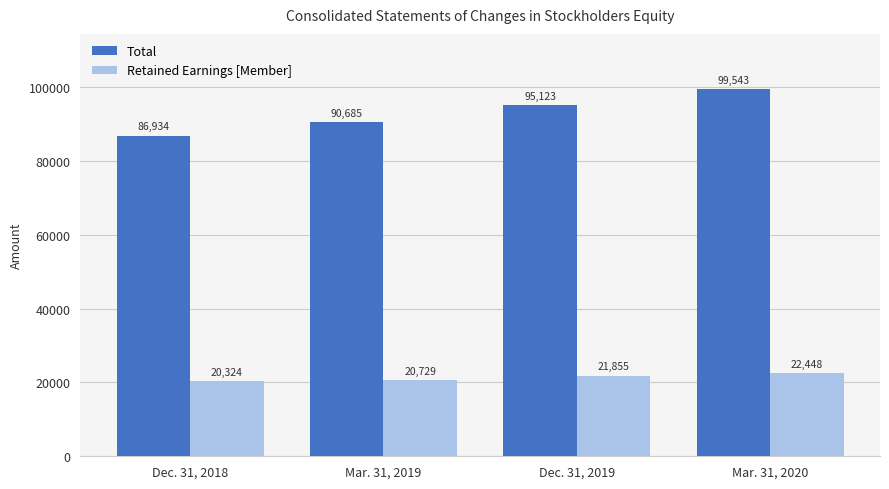

List the series in order of their overall mean, highest first.

Total, Retained Earnings [Member]